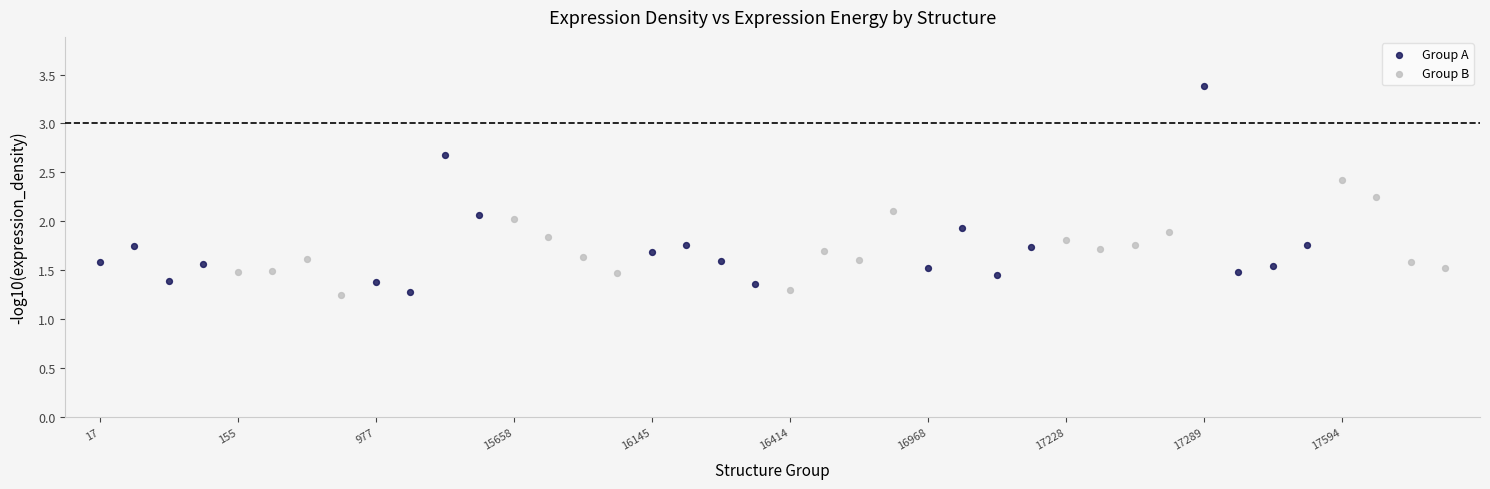

Which series contains the highest Y value?

Group A